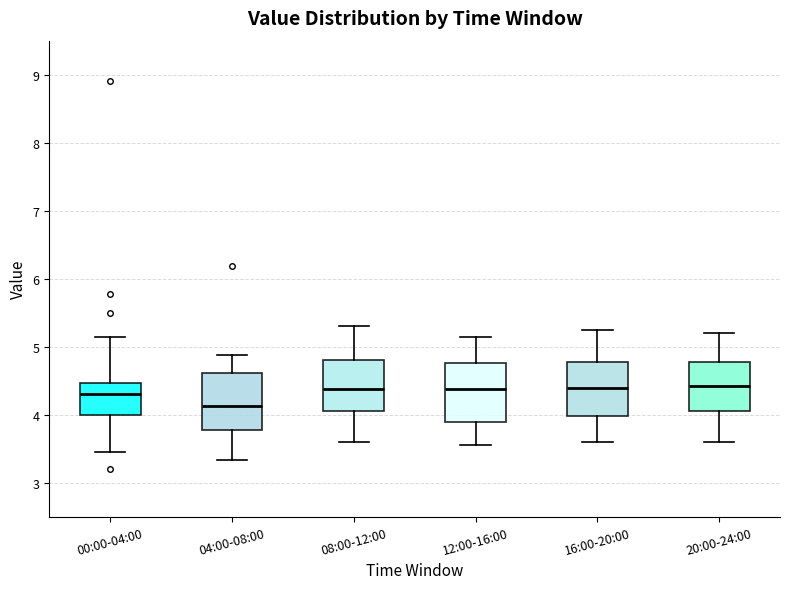

Reading left to right, read every box against the y-axis: the position of its median line, the range the box covers, and the ends of its whiskers. The values are not printed on the chart, so give them approximately, as read against the axis.

00:00-04:00: median 4.3, box 4.0 to 4.5, whiskers 3.5 to 5.2
04:00-08:00: median 4.1, box 3.8 to 4.6, whiskers 3.3 to 4.9
08:00-12:00: median 4.4, box 4.1 to 4.8, whiskers 3.6 to 5.3
12:00-16:00: median 4.4, box 3.9 to 4.8, whiskers 3.6 to 5.2
16:00-20:00: median 4.4, box 4.0 to 4.8, whiskers 3.6 to 5.3
20:00-24:00: median 4.4, box 4.1 to 4.8, whiskers 3.6 to 5.2